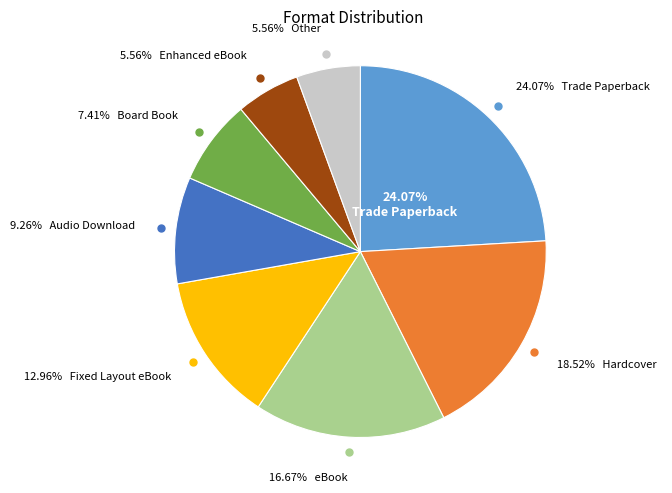

Which slice is the smallest?

Enhanced eBook